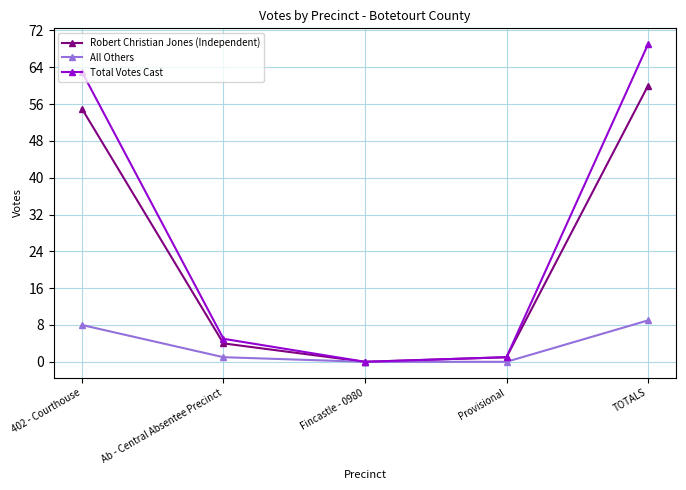

Rank the series by their maximum value, from lowest to highest.

All Others, Robert Christian Jones (Independent), Total Votes Cast